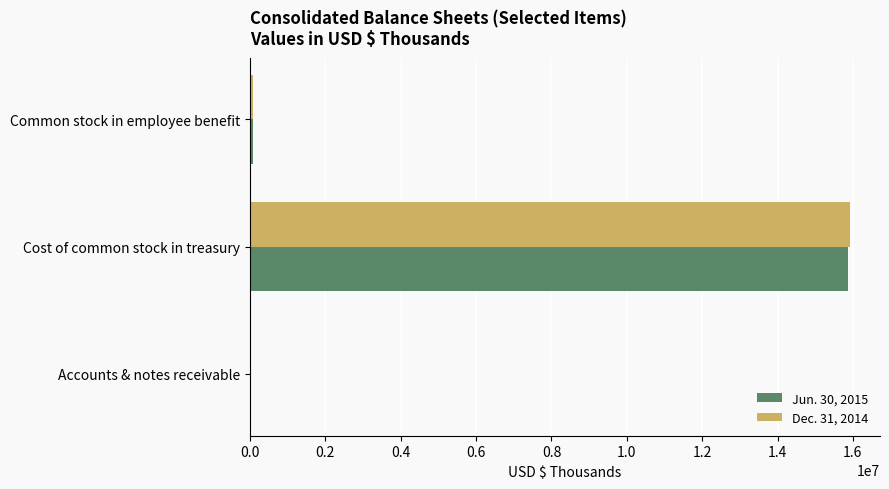

The value of Jun. 30, 2015 at Cost of common stock in treasury is 26378808. True or false?

False